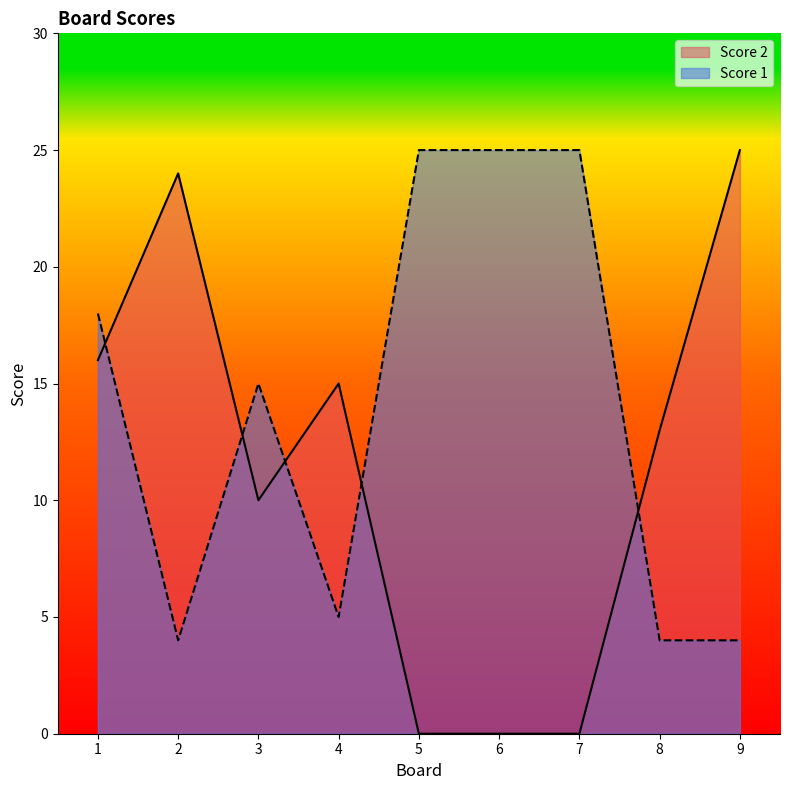

In Score 2, how many points are lower than both neighbors (excluding endpoints)?

1